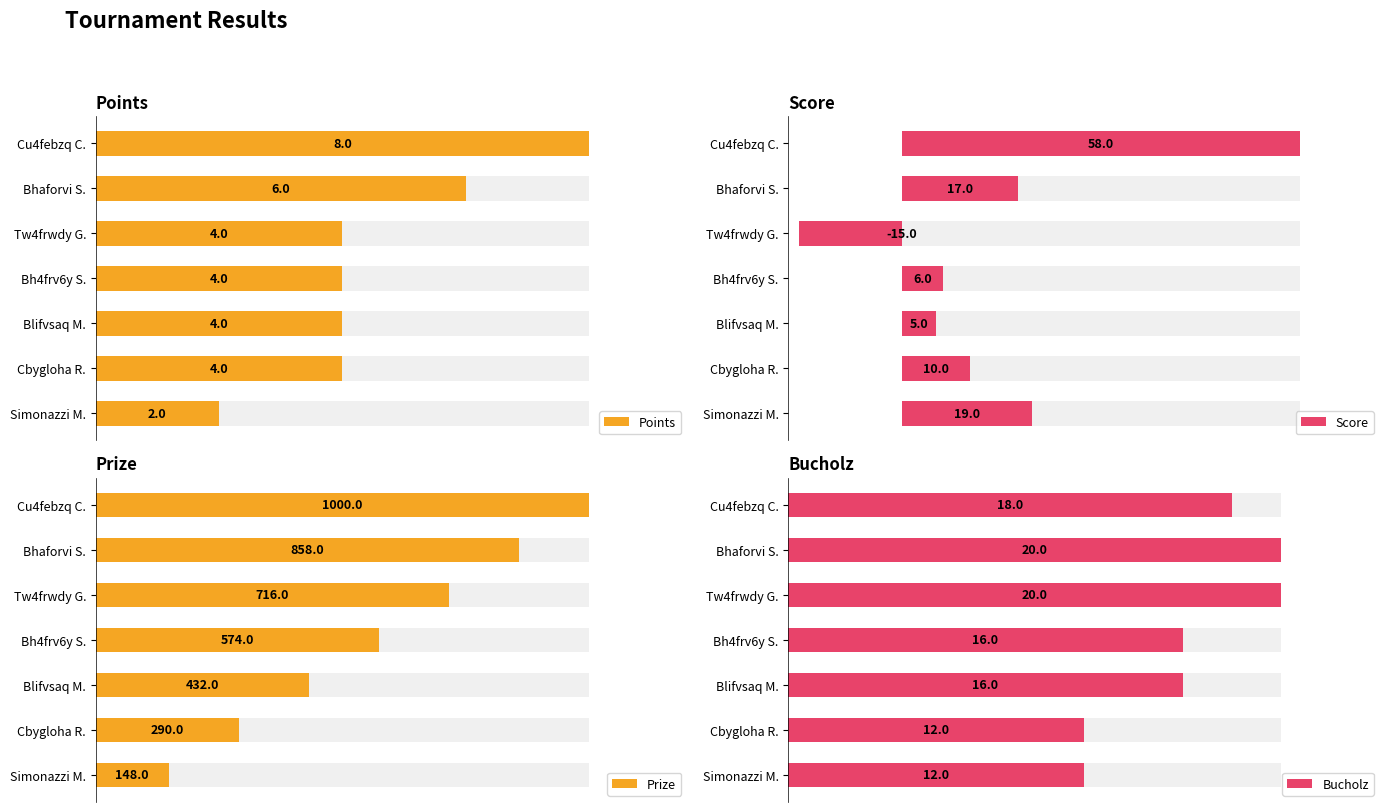

True or false: Bucholz has a value of 16 at Bh4frv6y S..

True